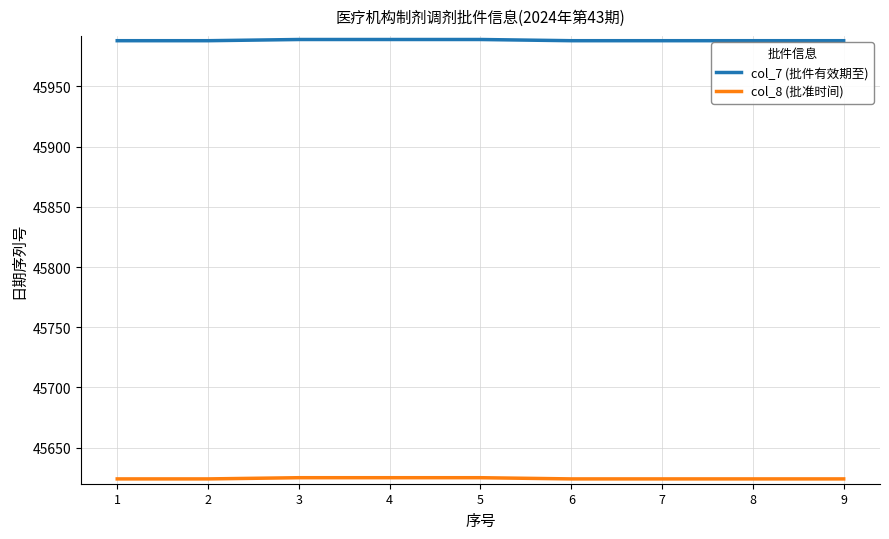

At 5, list the series in order from smallest to largest.

col_8 (批准时间), col_7 (批件有效期至)